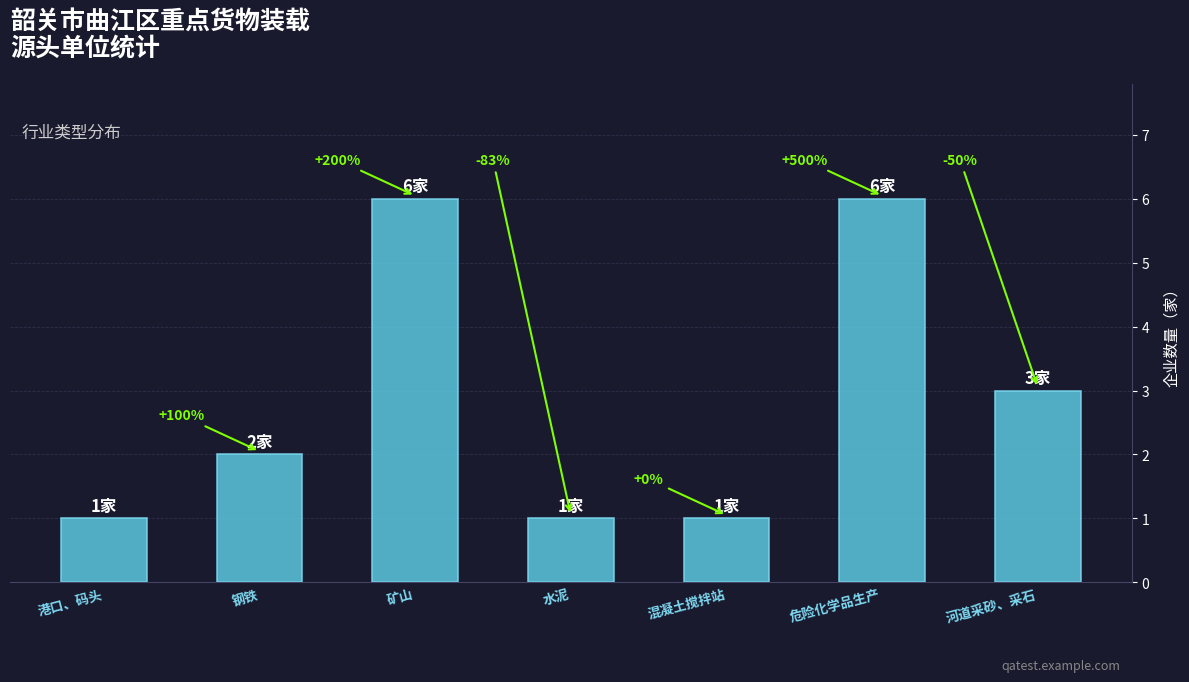

True or false: the data shows 8 at 危险化学品生产.

False